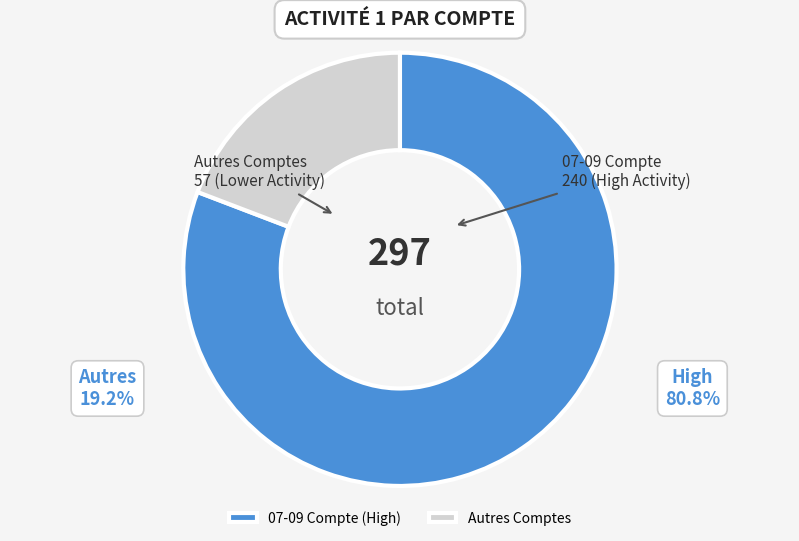

How many segments does this pie chart have?

2